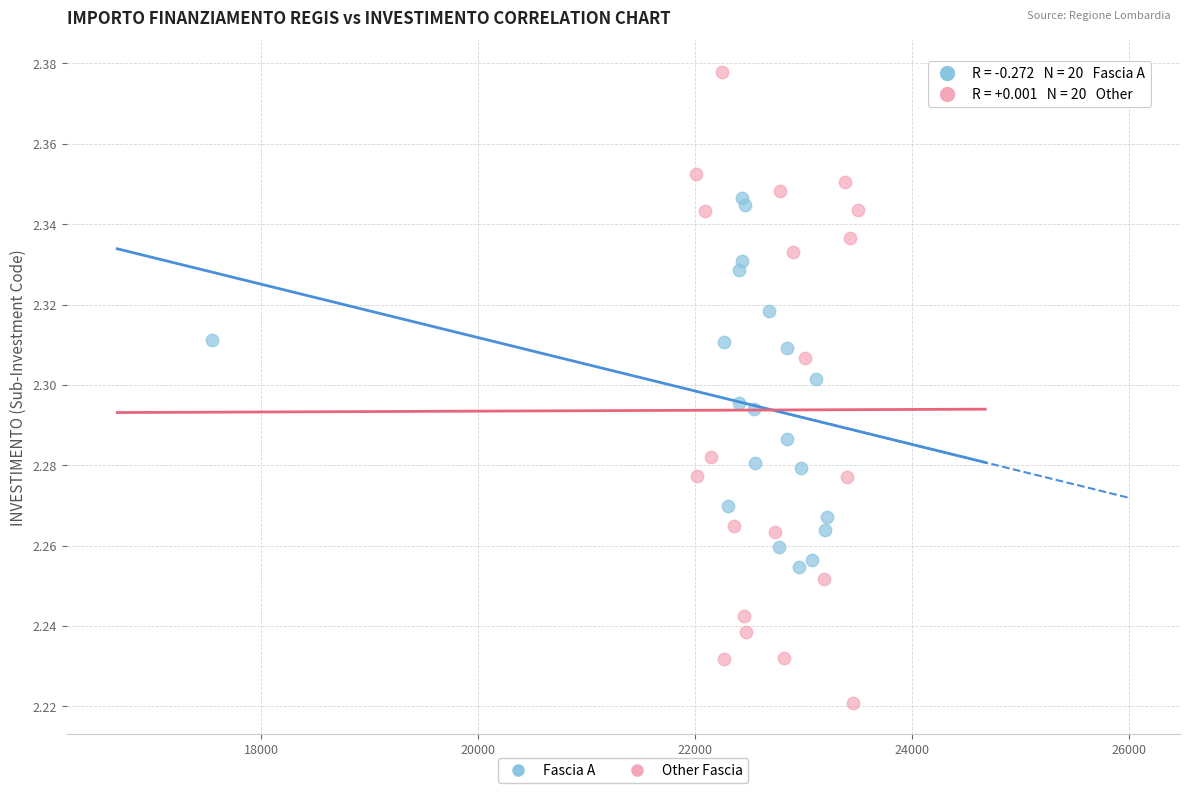

Which series reaches the maximum Y coordinate?

Other Fascia